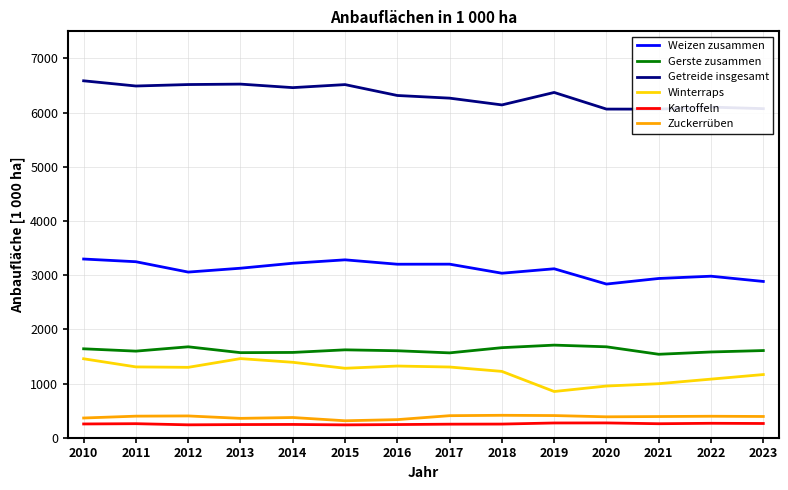

What is the smallest value displayed?

237.0